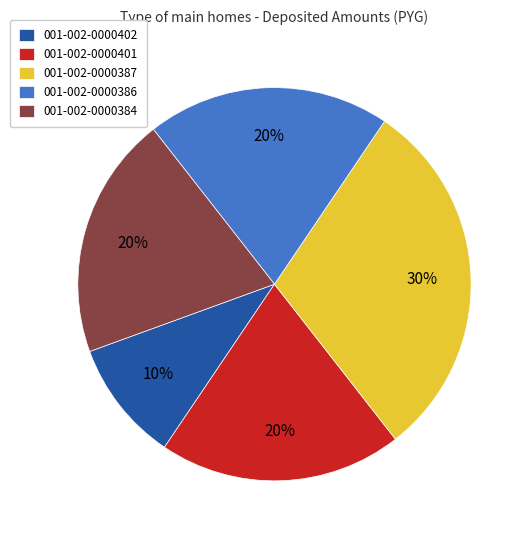

Do 001-002-0000384 and 001-002-0000402 together represent more than half of the pie?

No